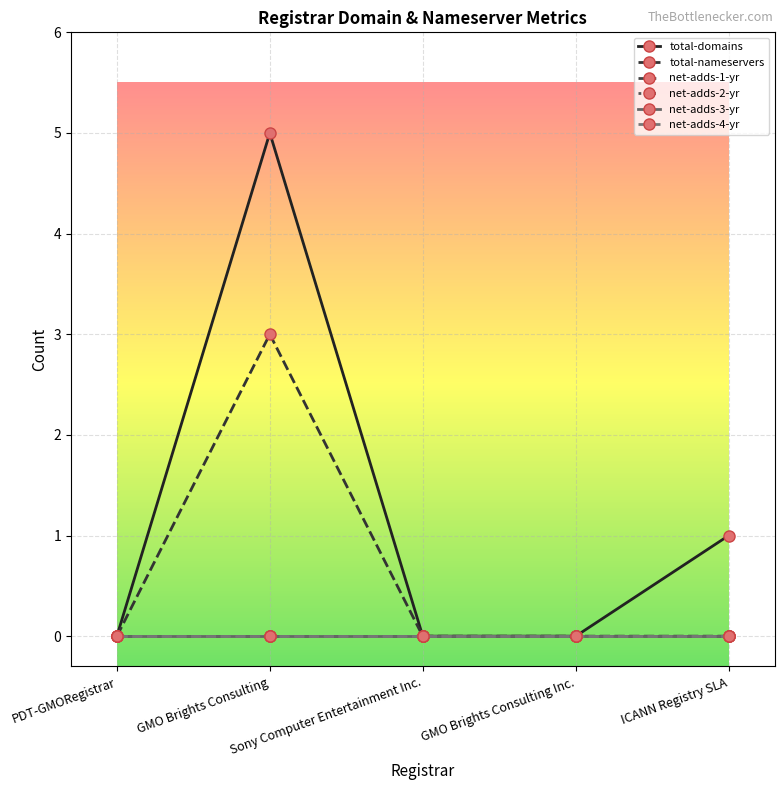

Which category has the lowest value in the net-adds-4-yr series?

PDT-GMORegistrar